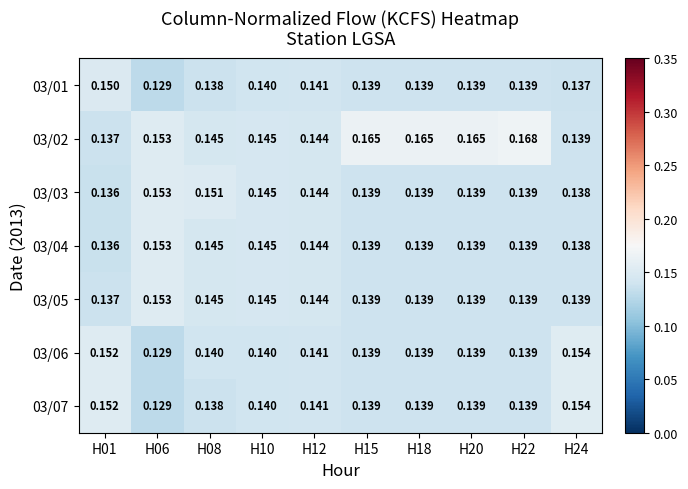

Is the value of 03/02 at H10 greater than the value of 03/01 at H01?

No